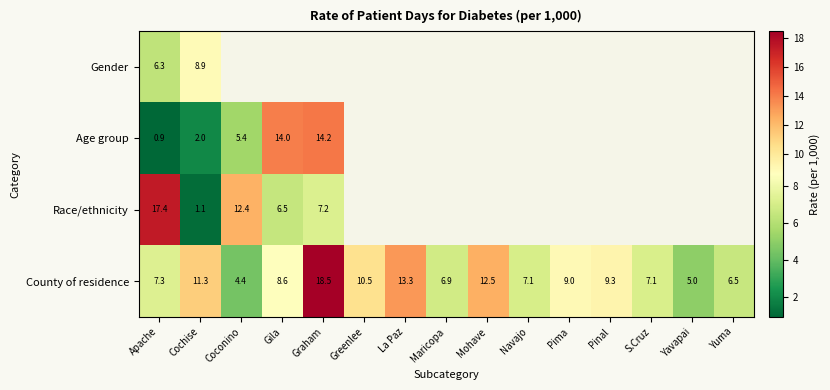

Where is County of residence nearest to the value 11?

Cochise